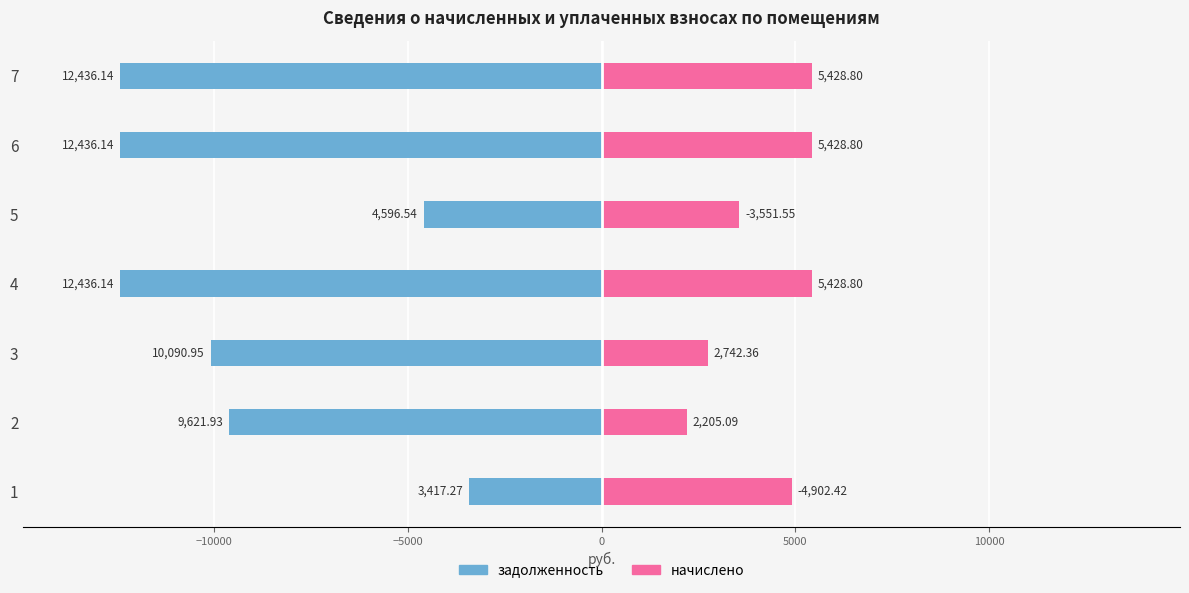

List the series in order of their peak value, lowest first.

задолженность, начислено